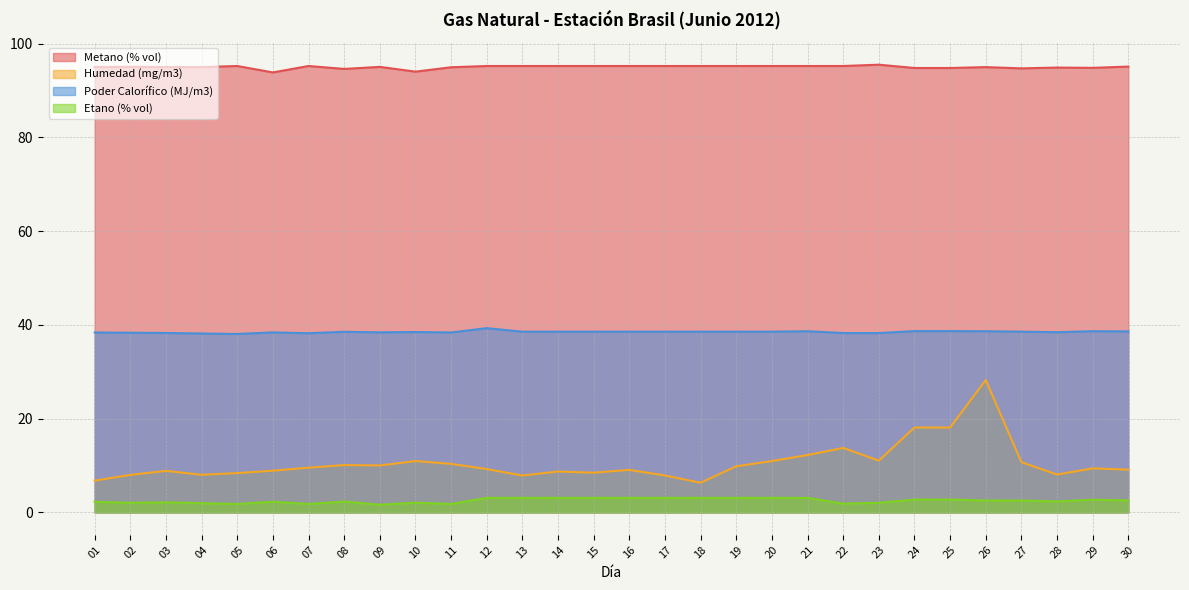

What is the minimum value for Metano (% vol)?

93.8